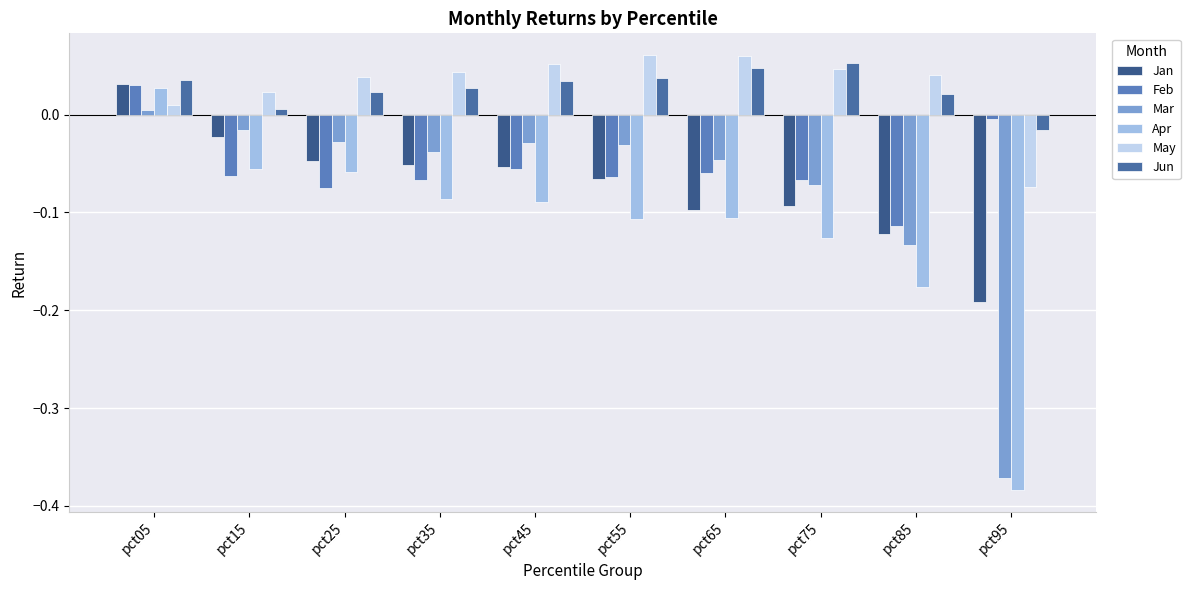

What are all the series names shown in the legend?

Jan, Feb, Mar, Apr, May, Jun